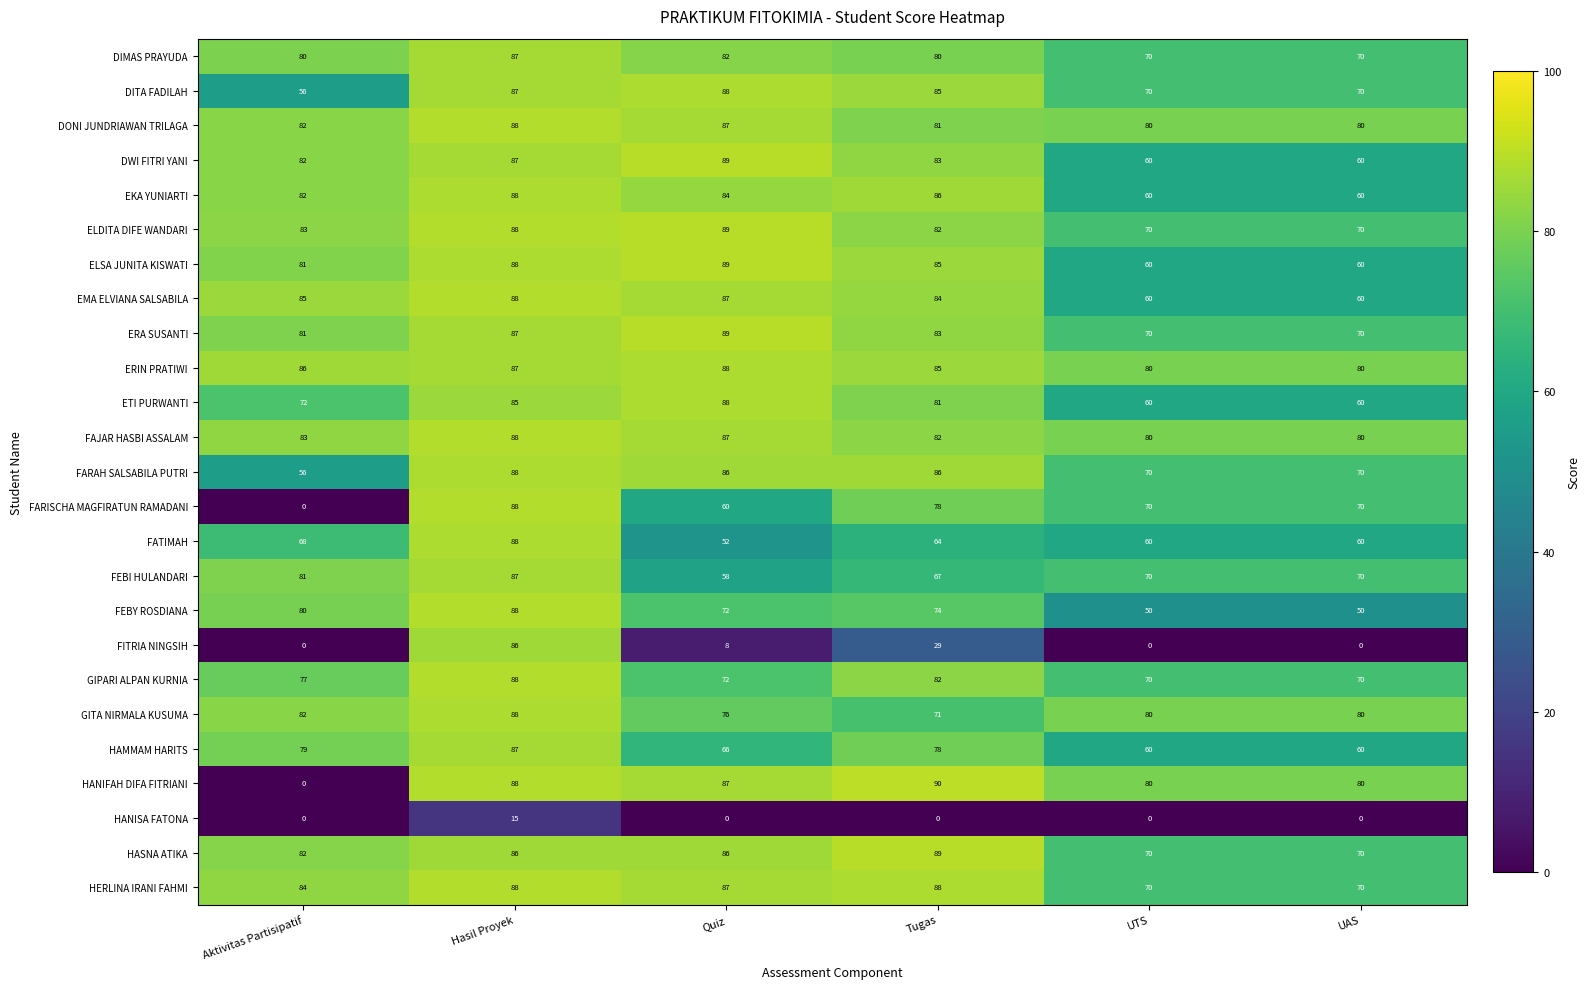

How many data points does each series have?

6